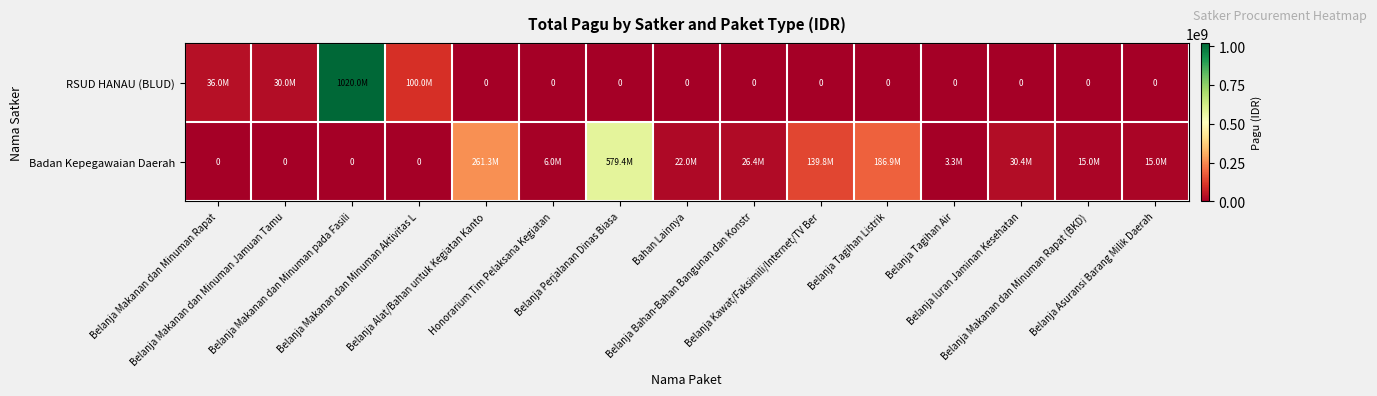

What is the sum of all Badan Kepegawaian Daerah values?

1285375248